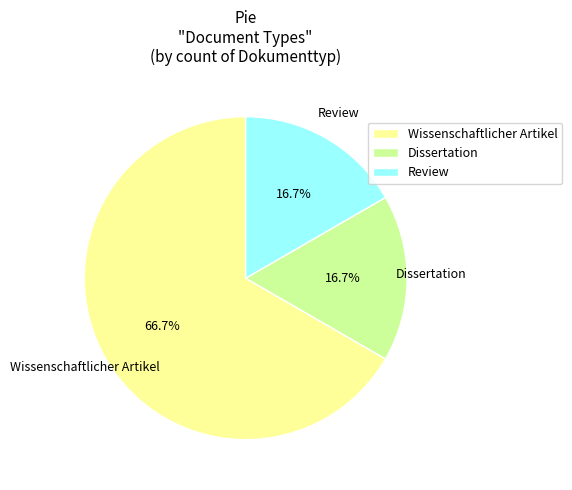

Is the sum of Review and Dissertation greater than half?

No